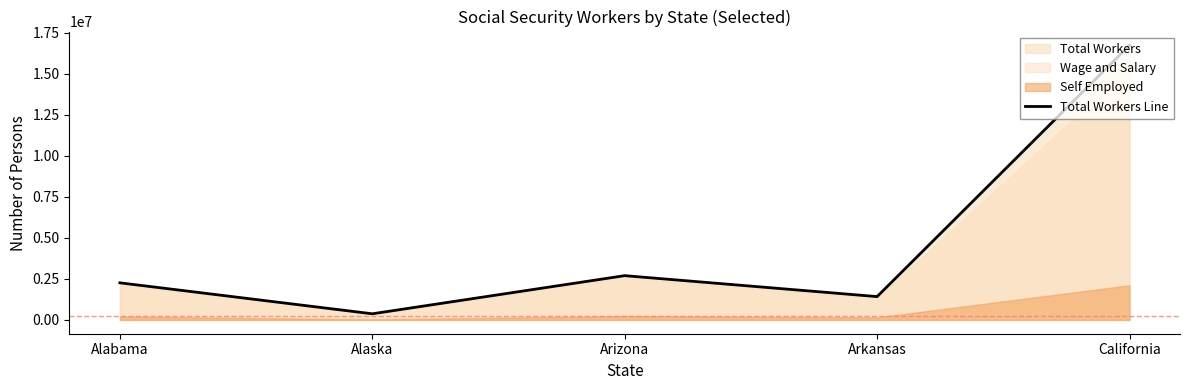

Is it true that the value at California is 16728834?

True